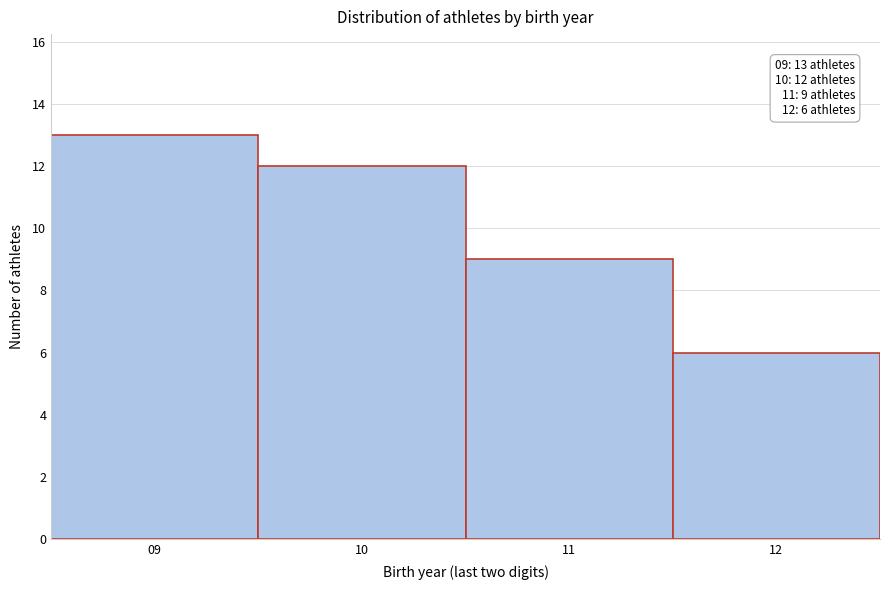

Over which range of the x-axis is the bar tallest?

8.5 to 9.5